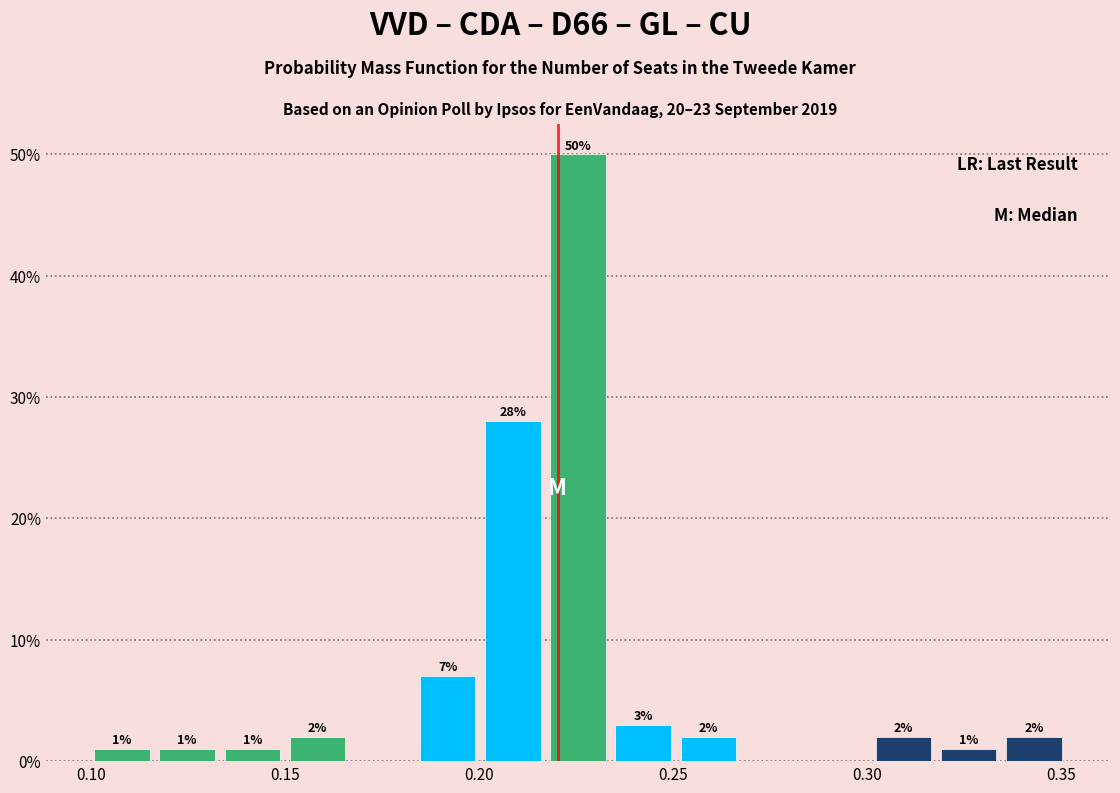

Read against the x-axis, roughly where is the centre of the tallest bar?

0.225